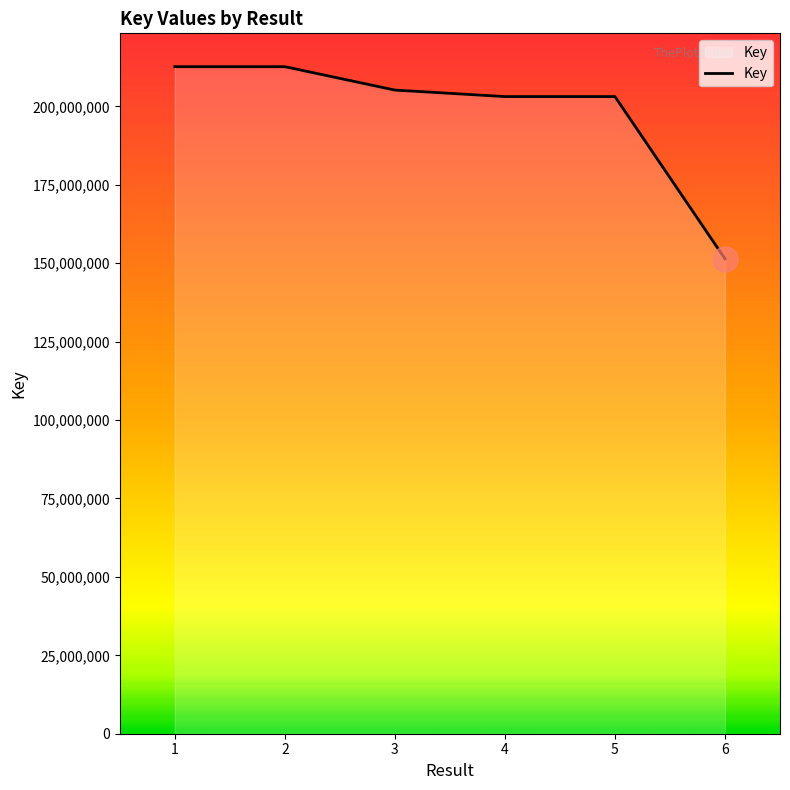

The chart shows a value of 63739455 at 5. True or false?

False